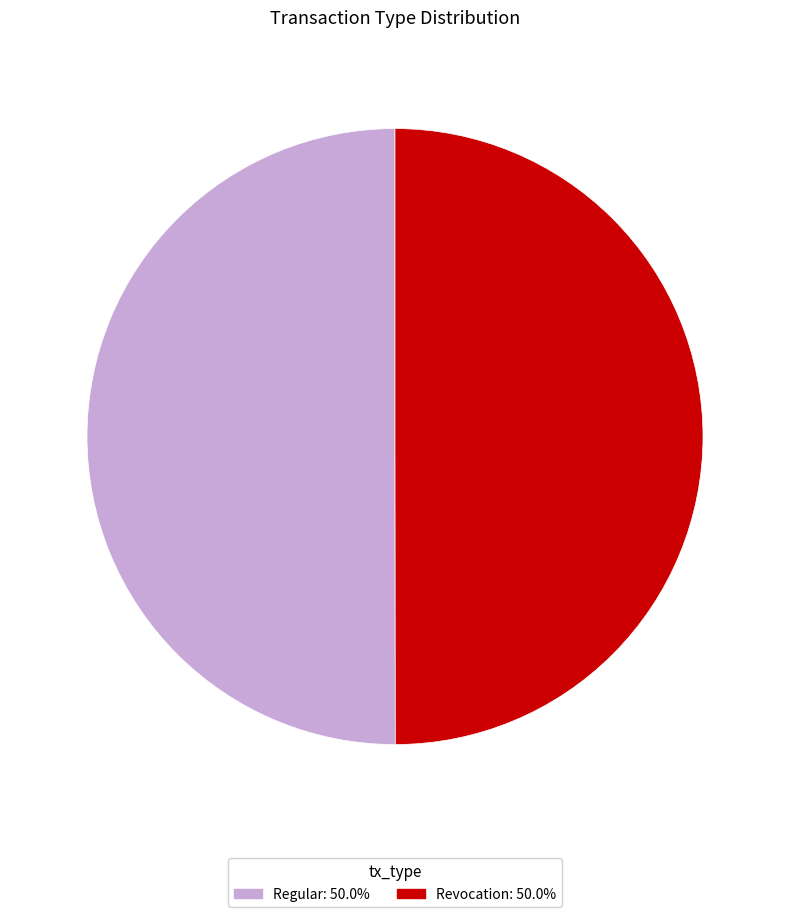

Combined, do Revocation and Regular account for over 50%?

Yes